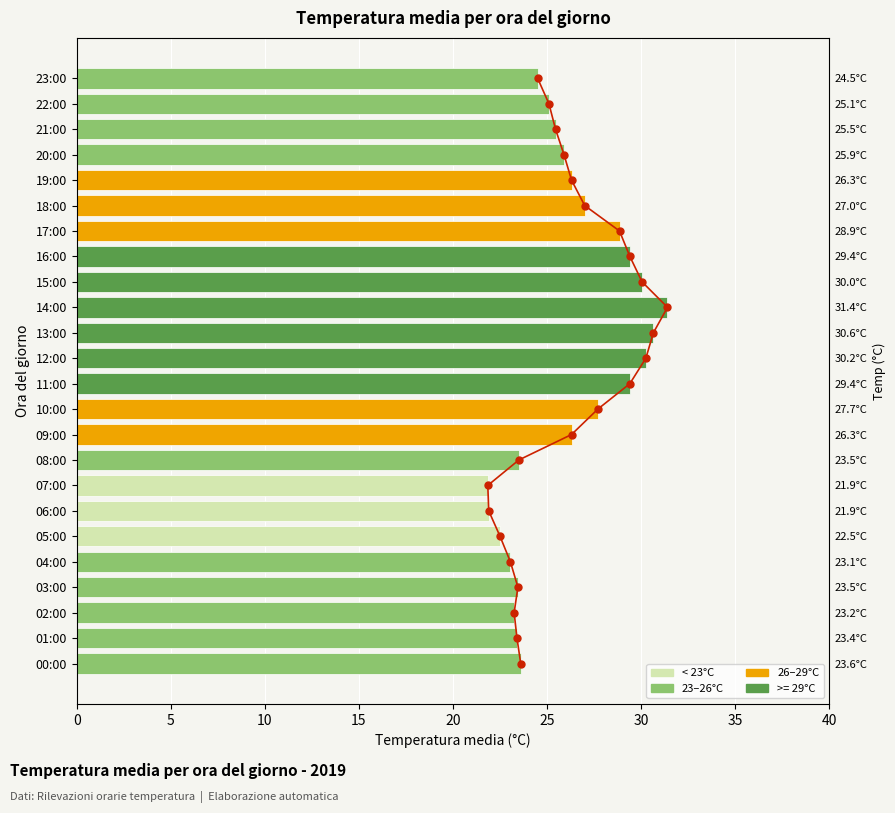

Which series has the largest total across all categories?

temp